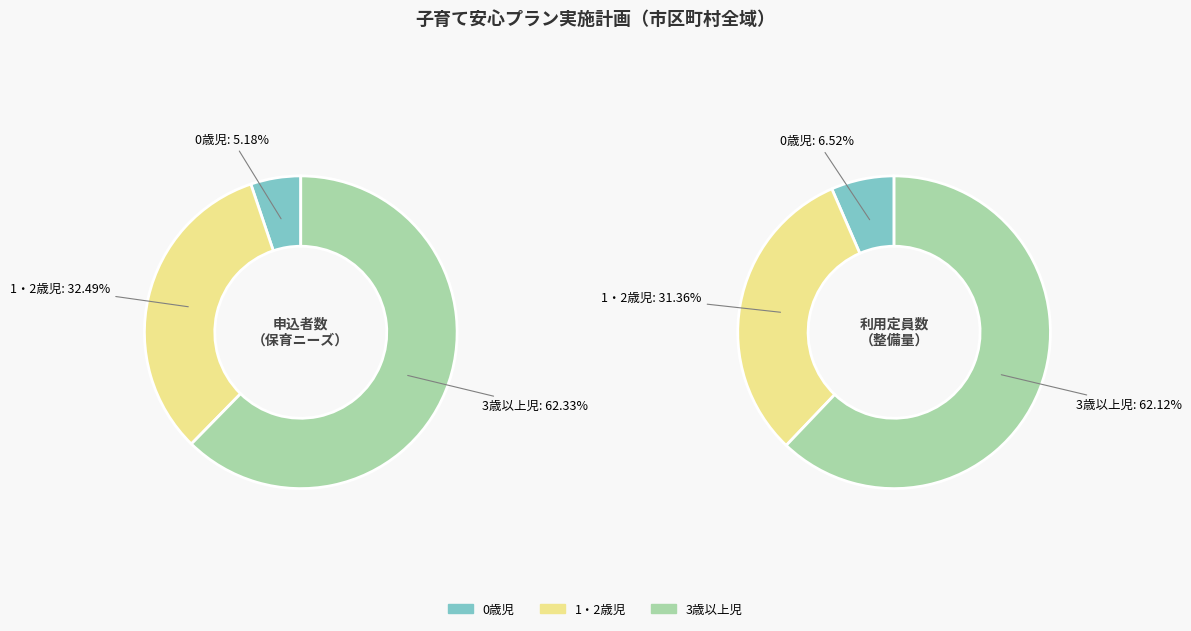

To the nearest percent, what percentage of the pie is 0歳児?

5%